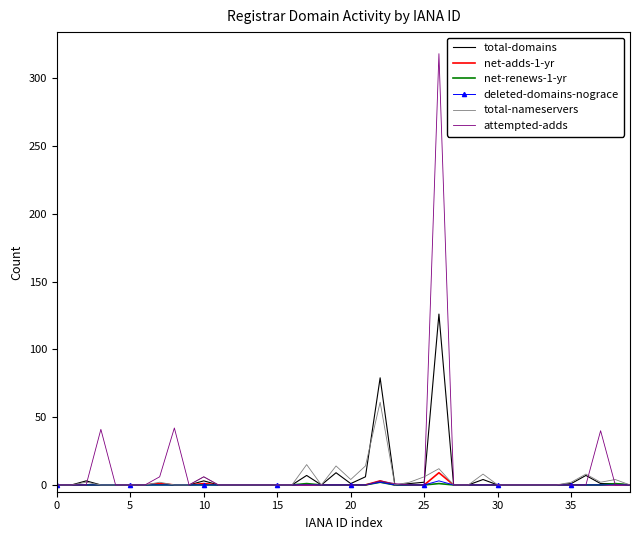

Which series has the largest range (max minus min)?

attempted-adds